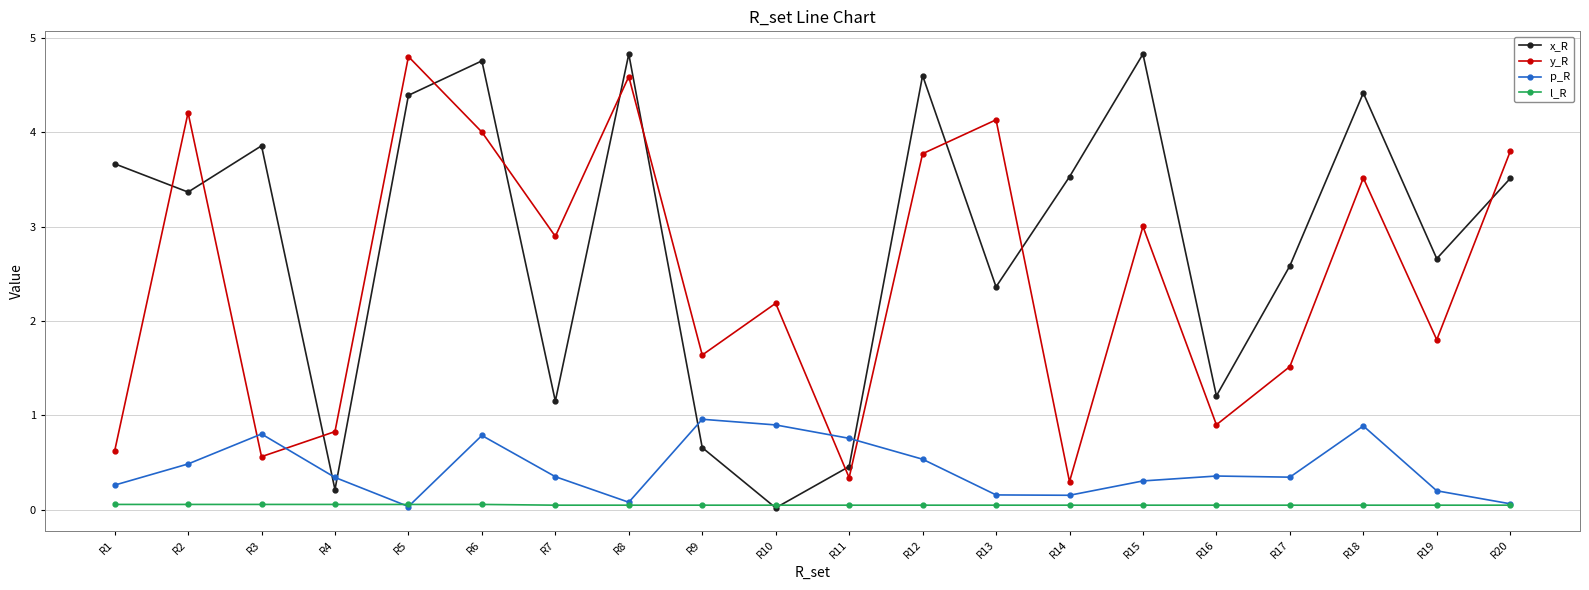

What is the average value of the y_R series?

2.5